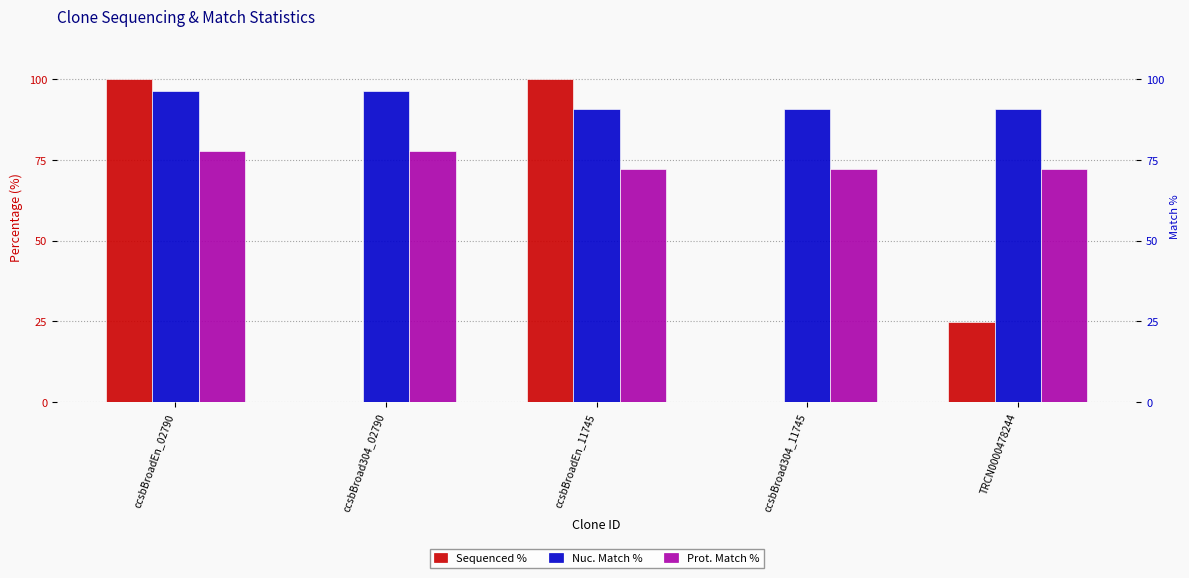

Reading right to left, list all the values displayed in this chart.

Sequenced %: TRCN0000478244=24.7	ccsbBroad304_11745=0.0	ccsbBroadEn_11745=100.0	ccsbBroad304_02790=0.0	ccsbBroadEn_02790=100.0
Nuc. Match %: TRCN0000478244=90.7	ccsbBroad304_11745=90.7	ccsbBroadEn_11745=90.7	ccsbBroad304_02790=96.4	ccsbBroadEn_02790=96.4
Prot. Match %: TRCN0000478244=72.3	ccsbBroad304_11745=72.3	ccsbBroadEn_11745=72.3	ccsbBroad304_02790=77.8	ccsbBroadEn_02790=77.8